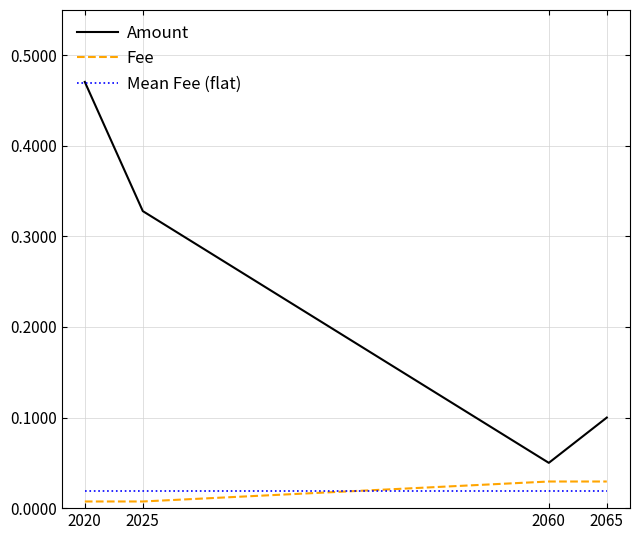

How many Fee values are between 0 and 1?

4